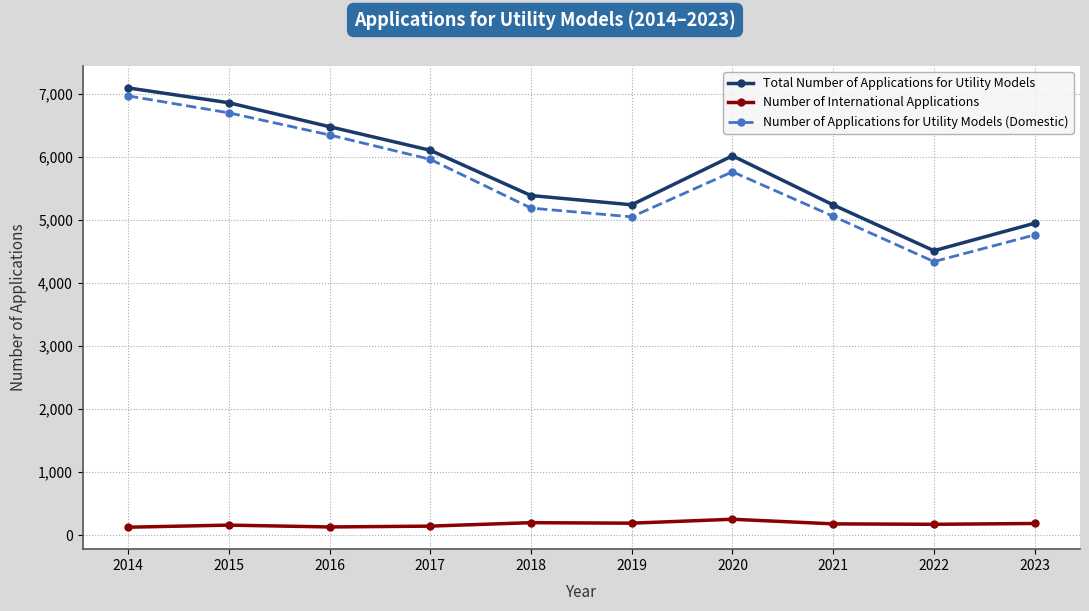

Count the number of categories in the chart.

10